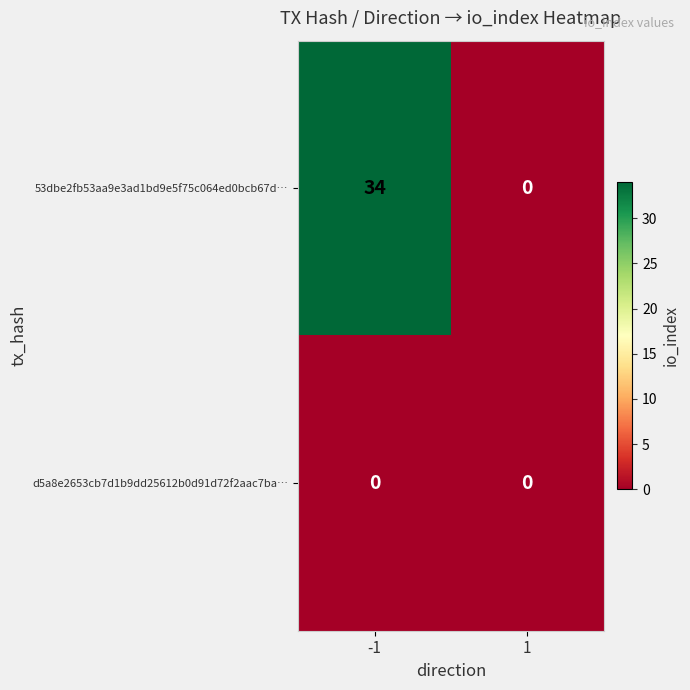

What is the difference between the 53dbe2fb53aa9e3ad1bd9e5f75c064ed0bcb67d… values at 1 and -1?

34